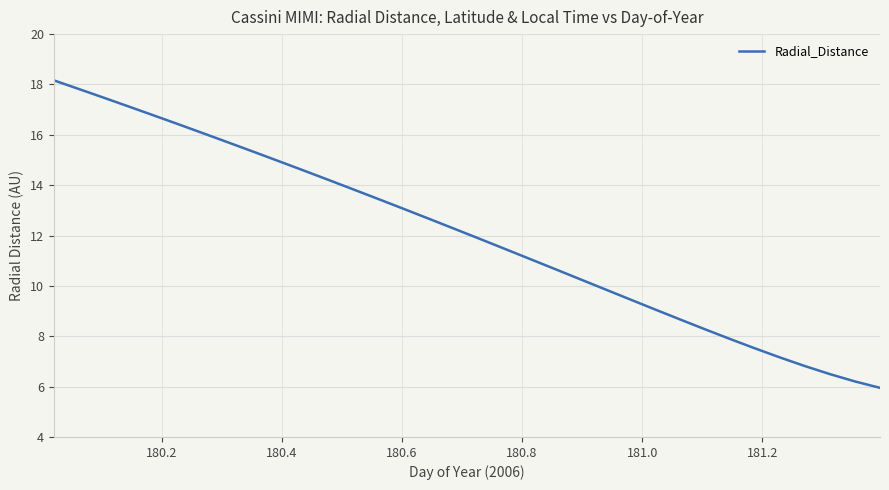

What is the difference between the maximum and minimum values?

12.2